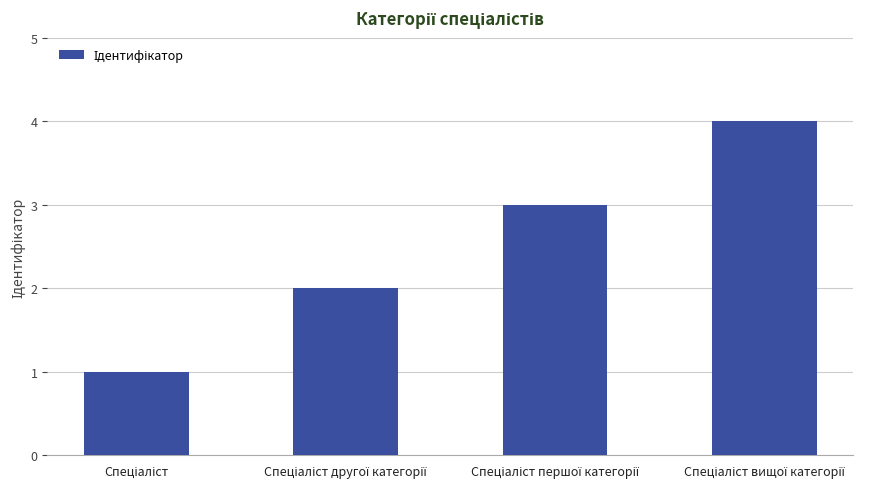

Count the number of categories in the chart.

4